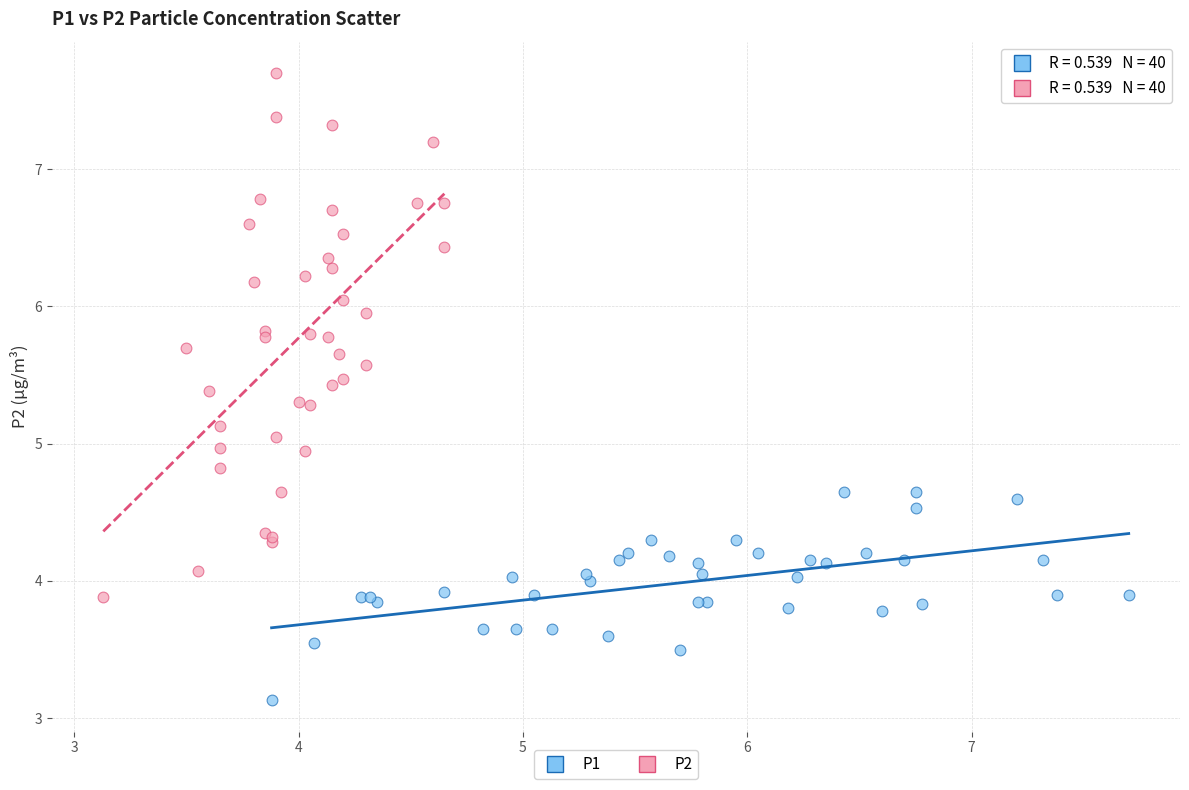

Which series contains the lowest Y value?

P1